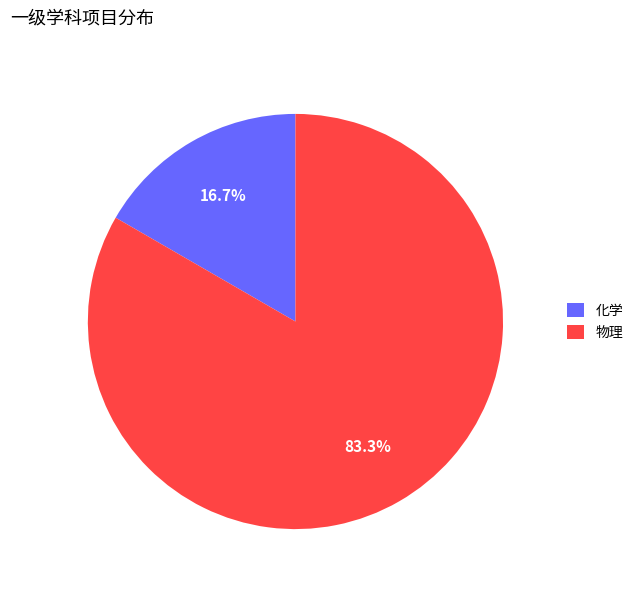

What is the ratio of the value at 化学 to the value at 物理?

0.2